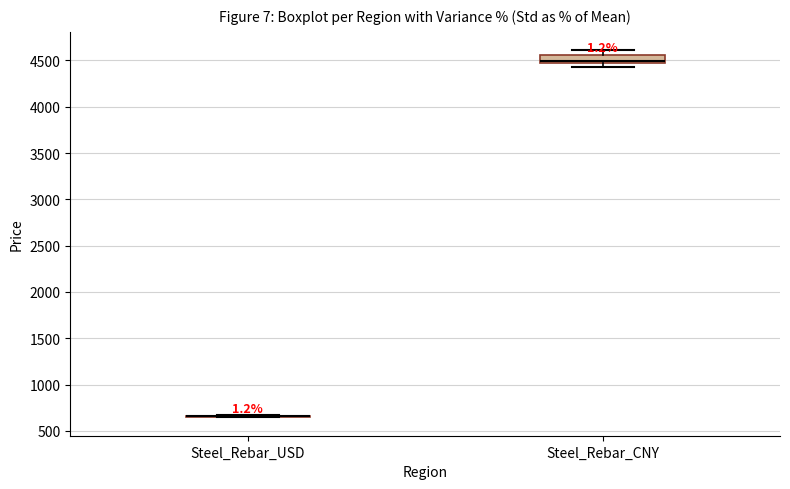

Reading left to right, transcribe this box plot: for each box, give where its median line is, the range the box spans, and where its two whiskers end, as read against the y-axis. The values are not printed on the chart, so give them approximately, as read against the axis.

Steel_Rebar_USD: box collapsed to a line at 650, whiskers 650 to 650
Steel_Rebar_CNY: median 4500 (just above the box's lower edge), box 4500 to 4550, whiskers 4450 to 4600